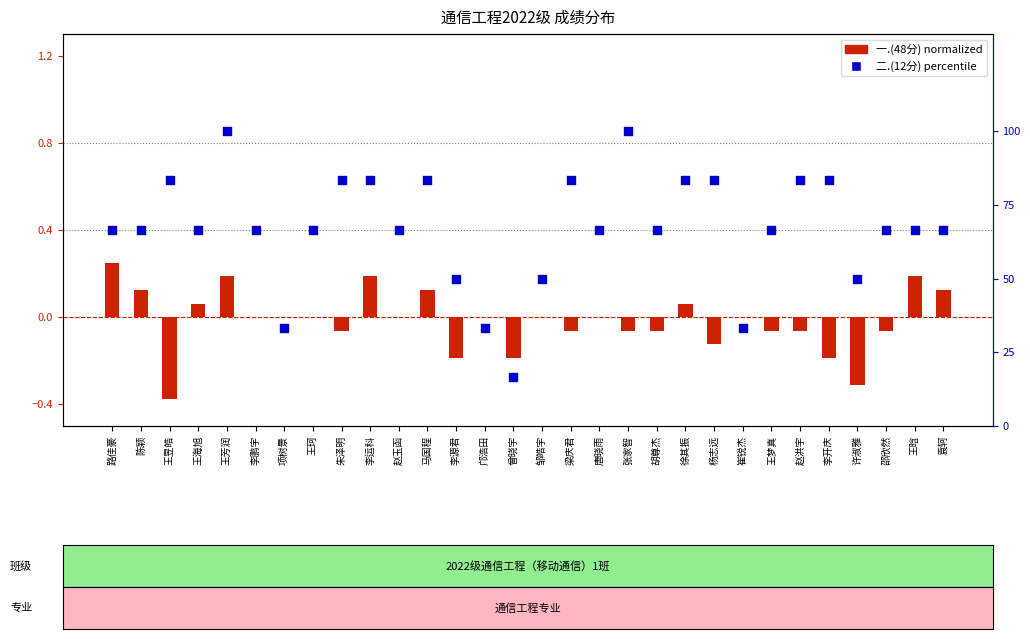

At how many categories does at least one series exceed 92?

2